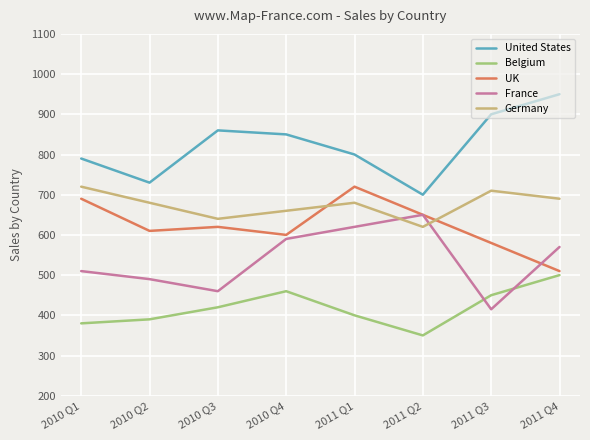

List the labels in order of France value, smallest first.

2011 Q3, 2010 Q3, 2010 Q2, 2010 Q1, 2011 Q4, 2010 Q4, 2011 Q1, 2011 Q2